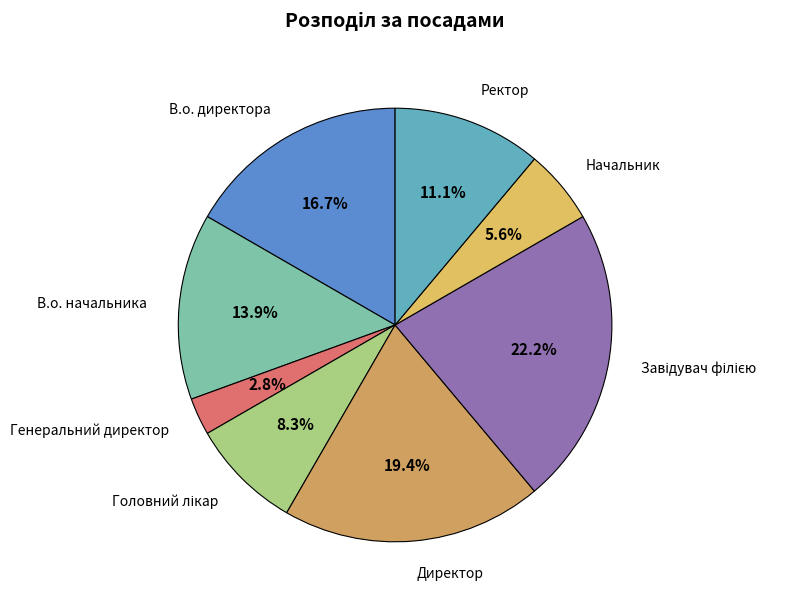

Count the number of slices in the pie.

8